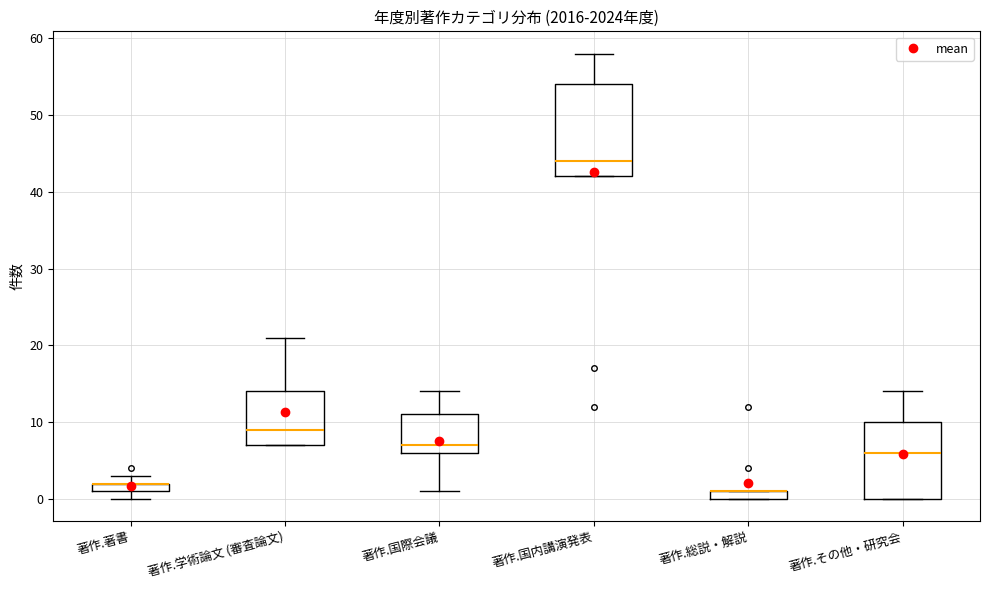

Where is the upper edge of the box for 著作.国内講演発表 on the y-axis? The values are not printed on the chart, so give them approximately, as read against the axis.

54